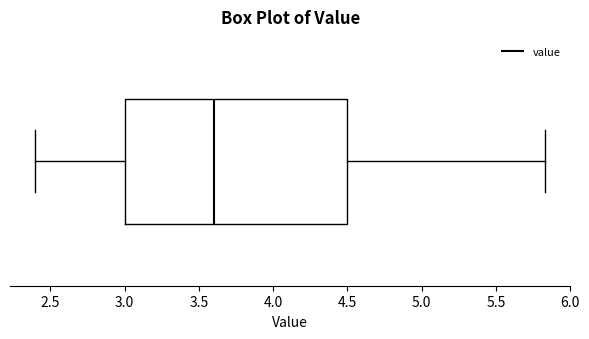

Transcribe this box plot: give where the median line is, the range the box spans, and where the two whiskers end, as read against the x-axis. The values are not printed on the chart, so give them approximately, as read against the axis.

median 3.60, box 3.00 to 4.50, whiskers 2.40 to 5.85